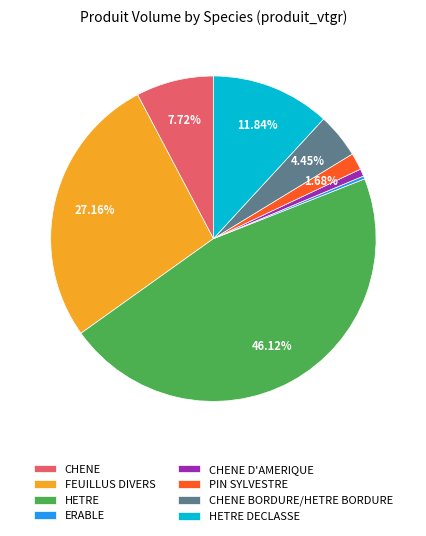

Is there a majority slice in this chart?

No